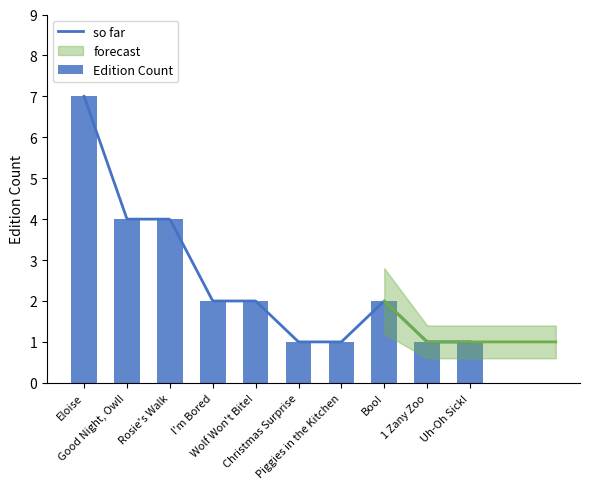

Does the chart contain any negative values?

No